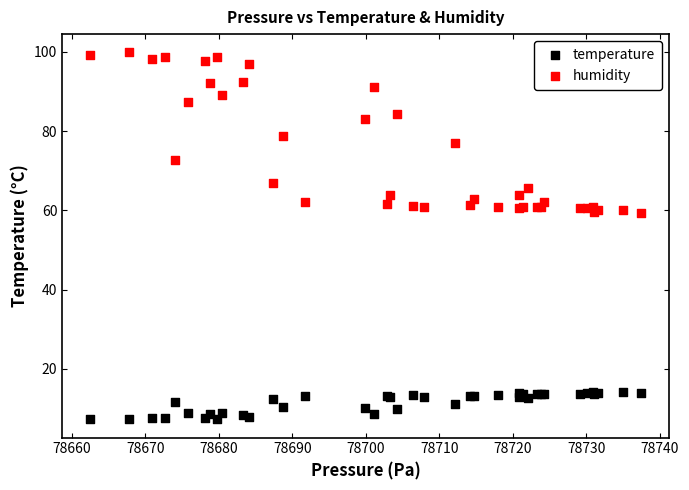

Which series contains the highest Y value?

humidity